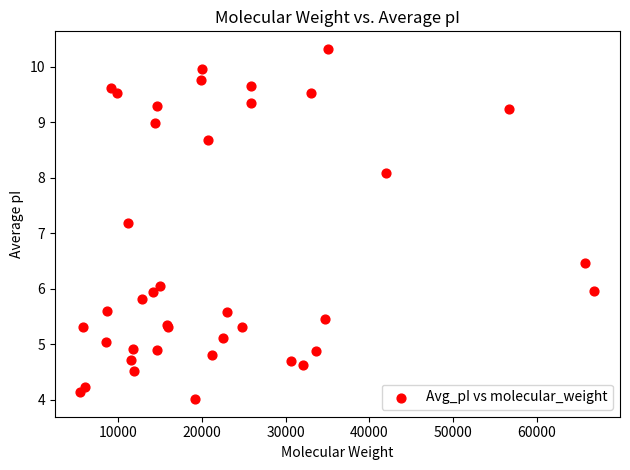

What Y value in the scatter plot is closest to 7?

7.2